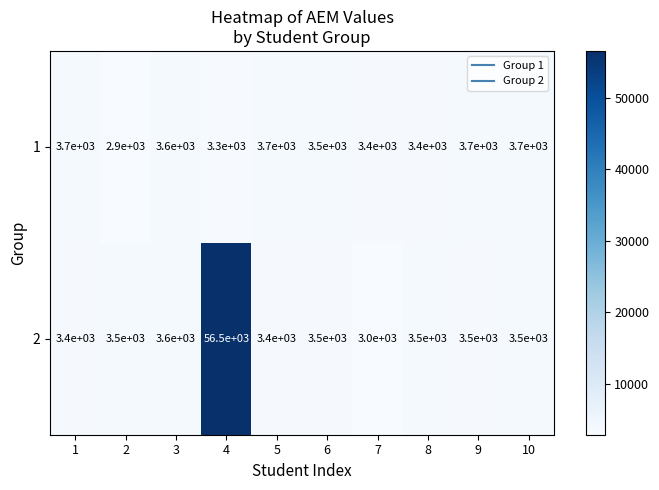

What is the difference between the 1 values at 2 and 10?

800